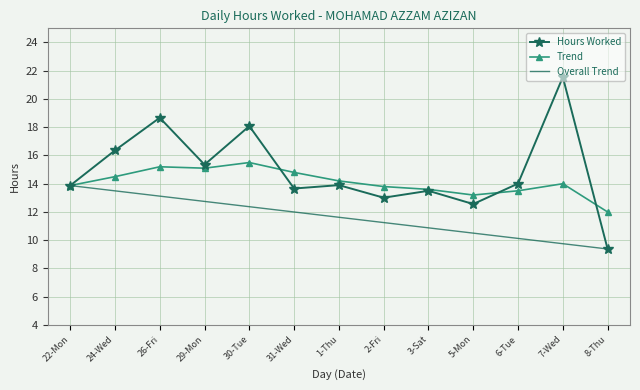

The value of Trend at 7-Wed is 8.1. True or false?

False